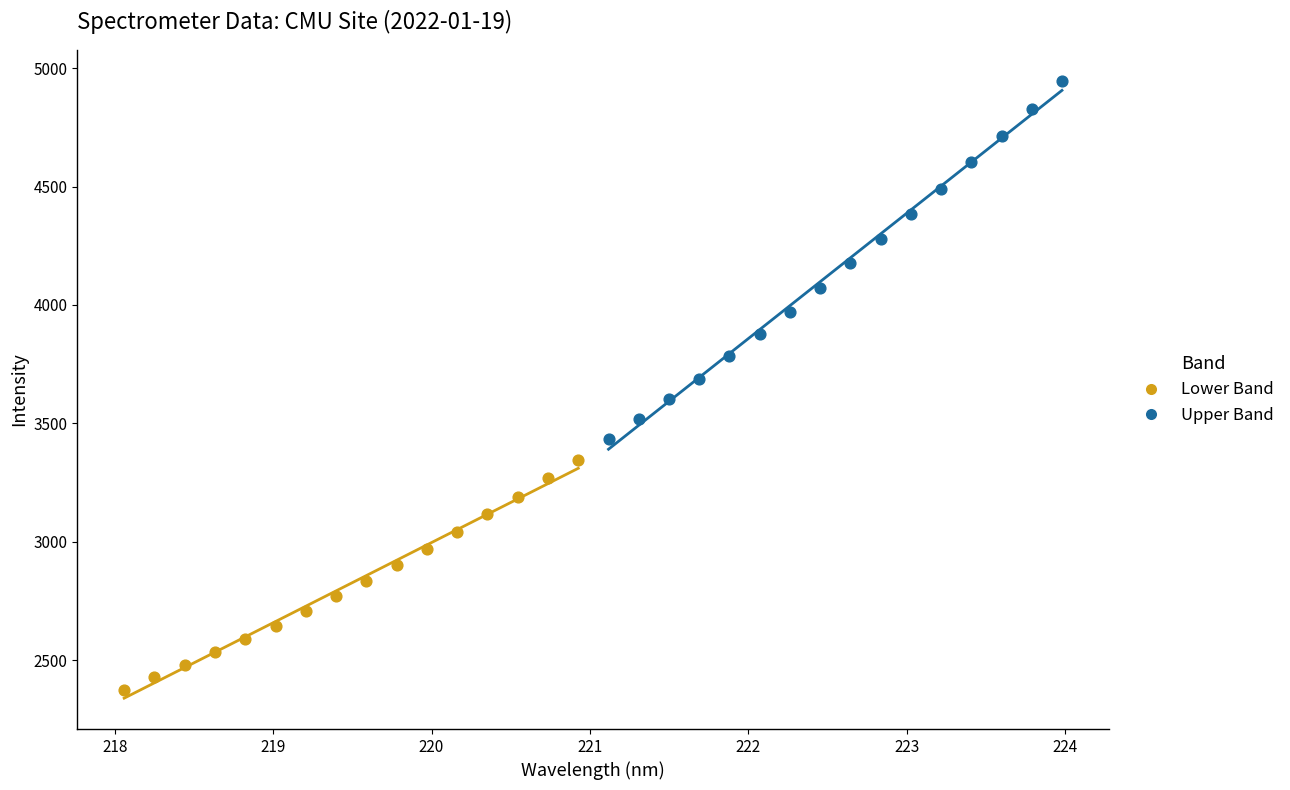

What are all the series names shown in the legend?

Lower Band, Upper Band